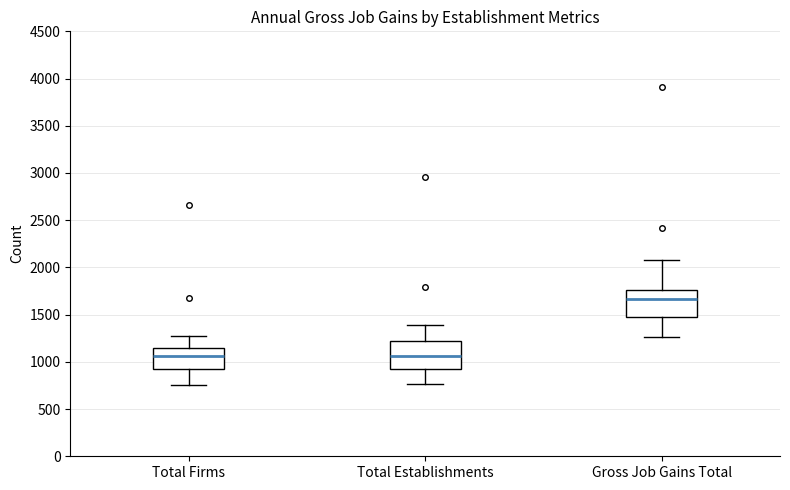

Reading left to right, read every box against the y-axis: the position of its median line, the range the box covers, and the ends of its whiskers. The values are not printed on the chart, so give them approximately, as read against the axis.

Total Firms: median 1050, box 900 to 1150, whiskers 750 to 1300
Total Establishments: median 1050, box 950 to 1200, whiskers 750 to 1400
Gross Job Gains Total: median 1650, box 1500 to 1750, whiskers 1250 to 2050